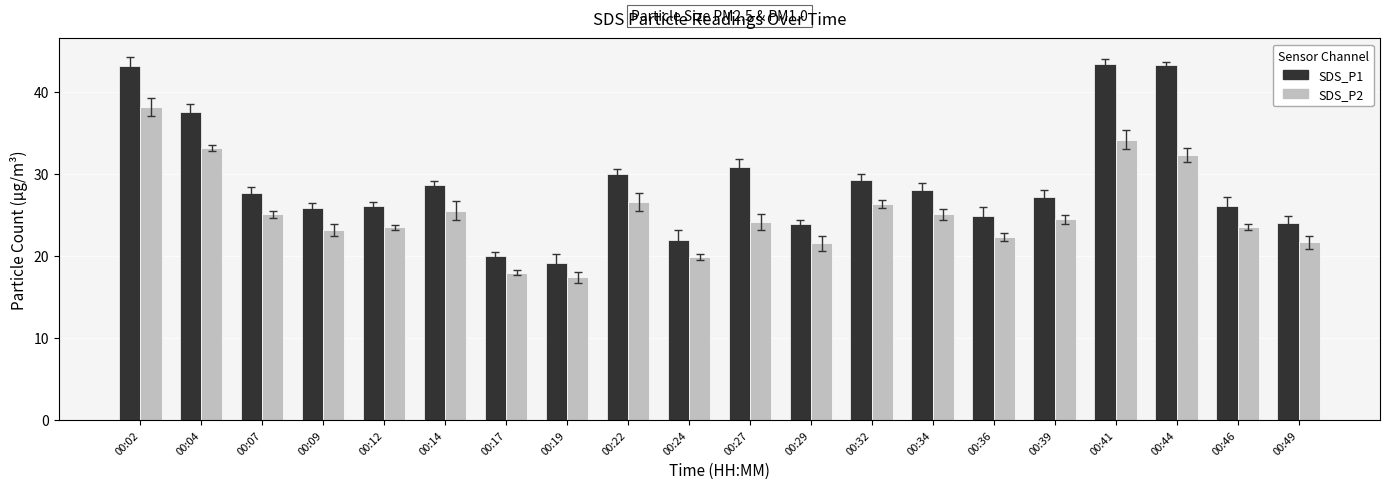

Which series has the largest total across all categories?

SDS_P1